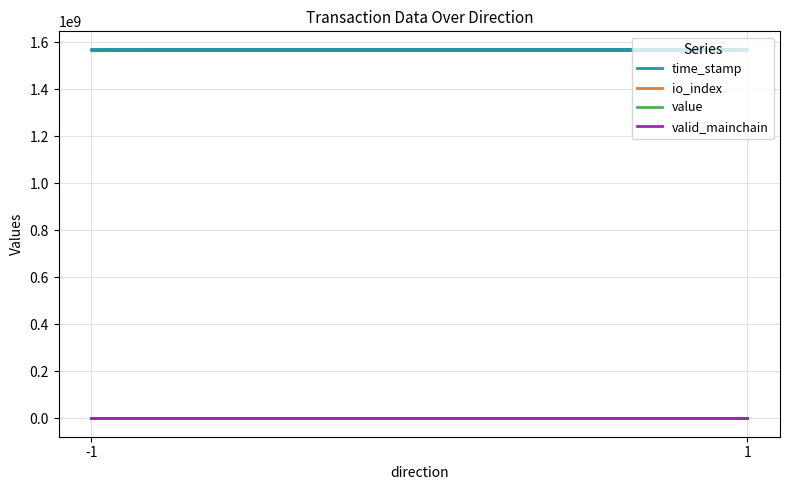

What is the highest value of the time_stamp series?

1567602017.0